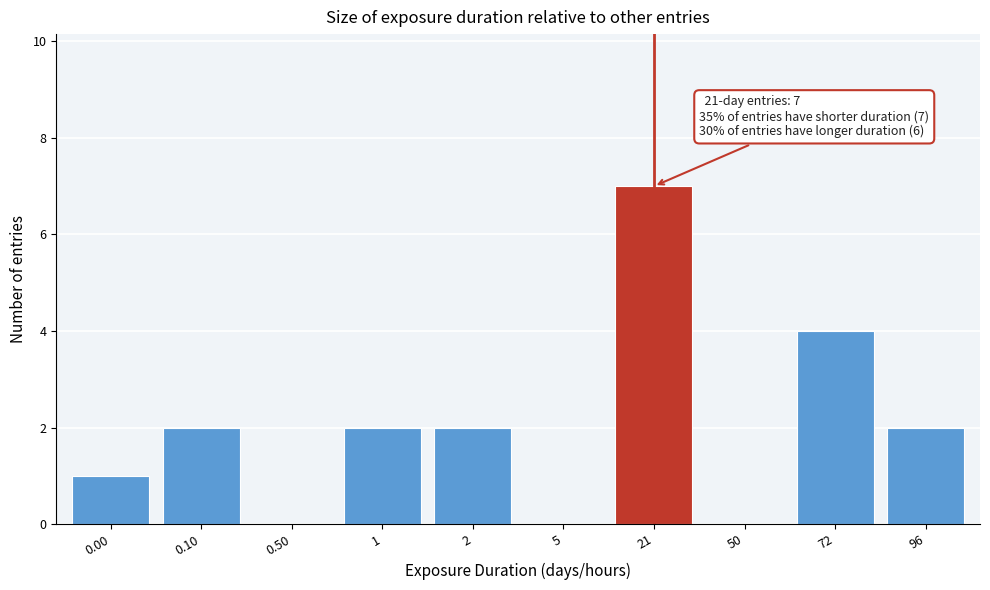

Reading left to right, extract all data points from this chart.

0.00=1	0.10=2	0.50=0	1=2	2=2	5=0	21=7	50=0	72=4	96=2